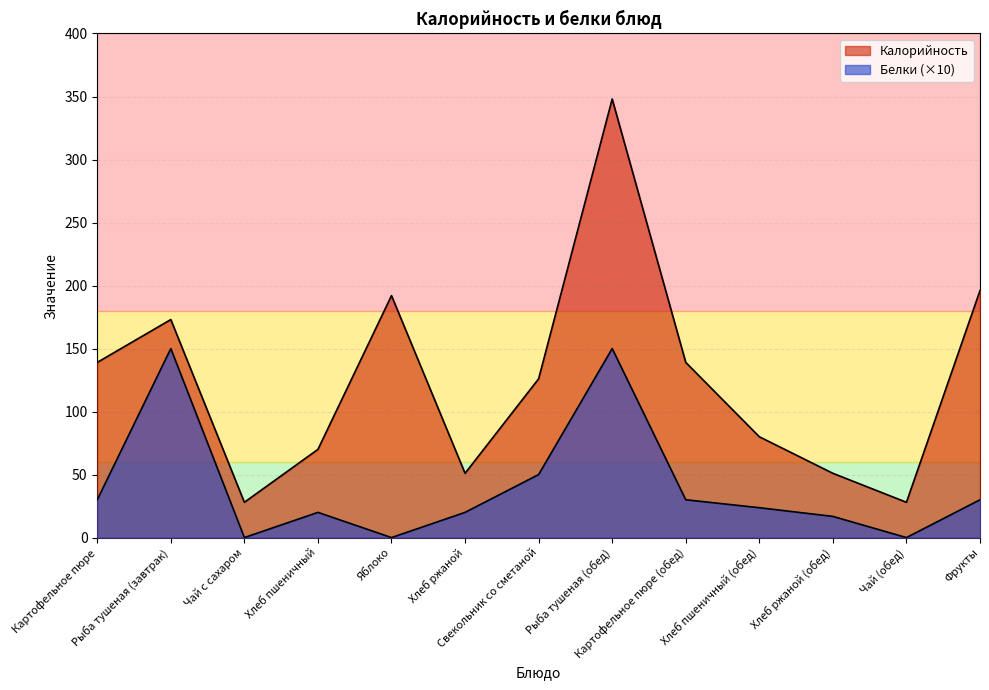

What is the total value across all series at Хлеб ржаной?

71.0